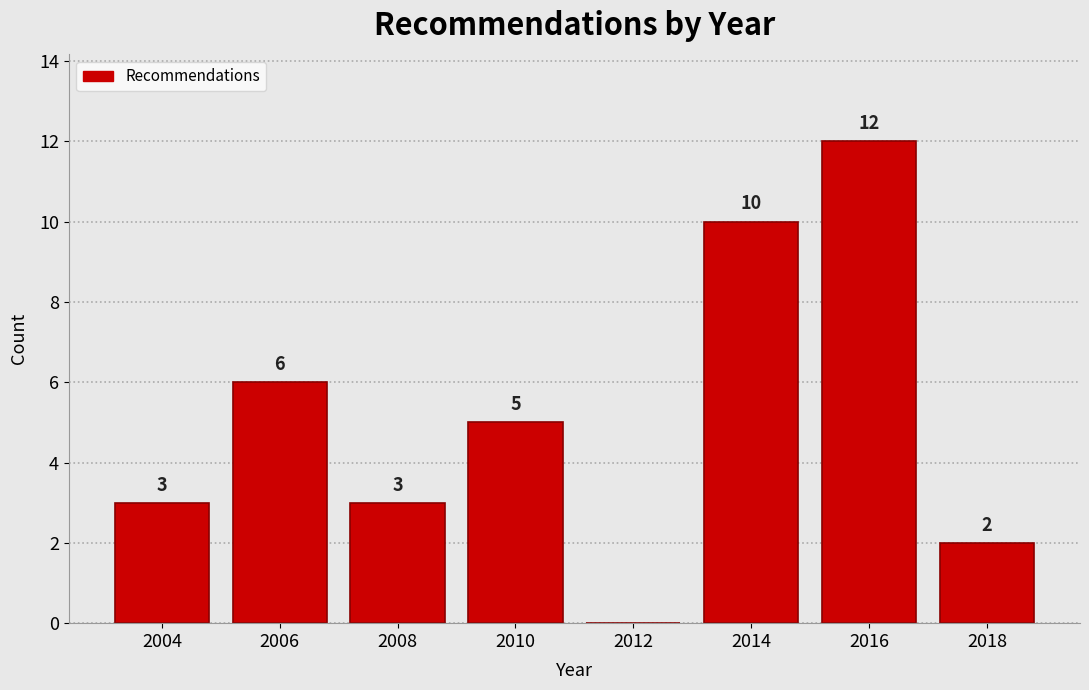

Reading right to left, what are all the values shown in this chart?

2018=2	2016=12	2014=10	2012=0	2010=5	2008=3	2006=6	2004=3